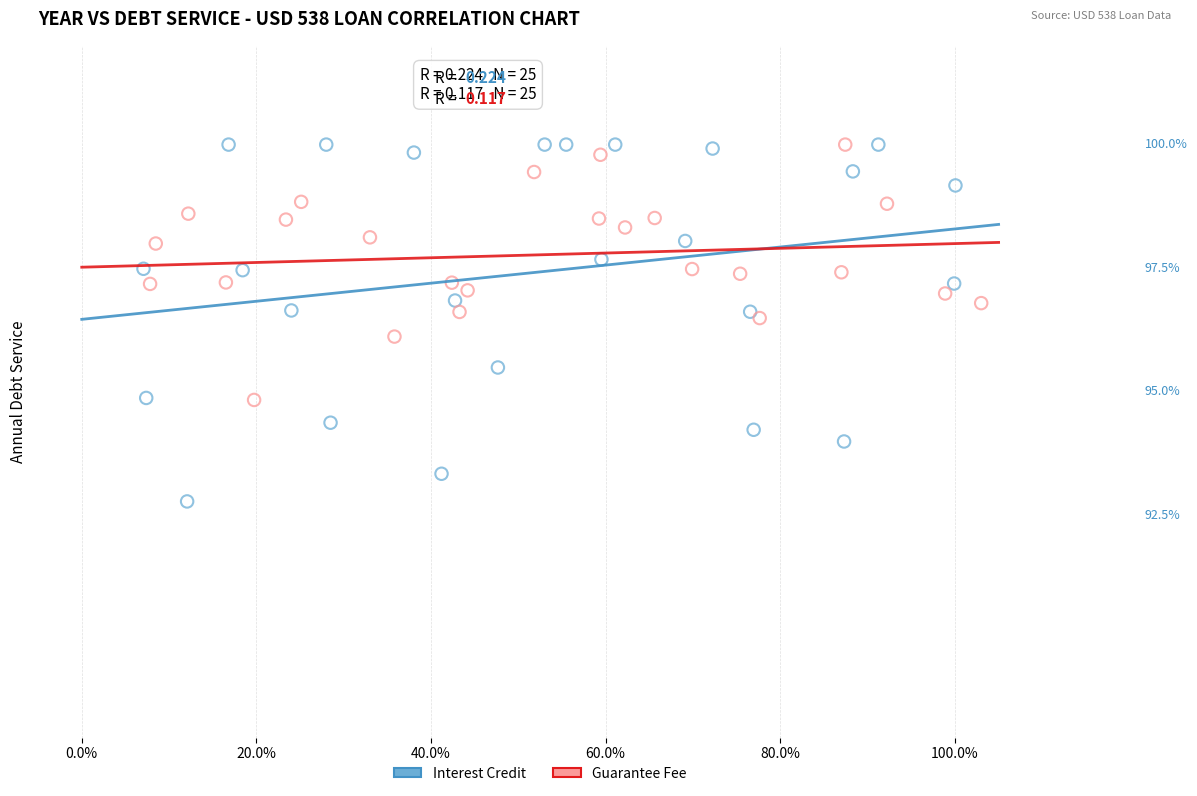

What are all the series names shown in the legend?

Interest Credit, Guarantee Fee